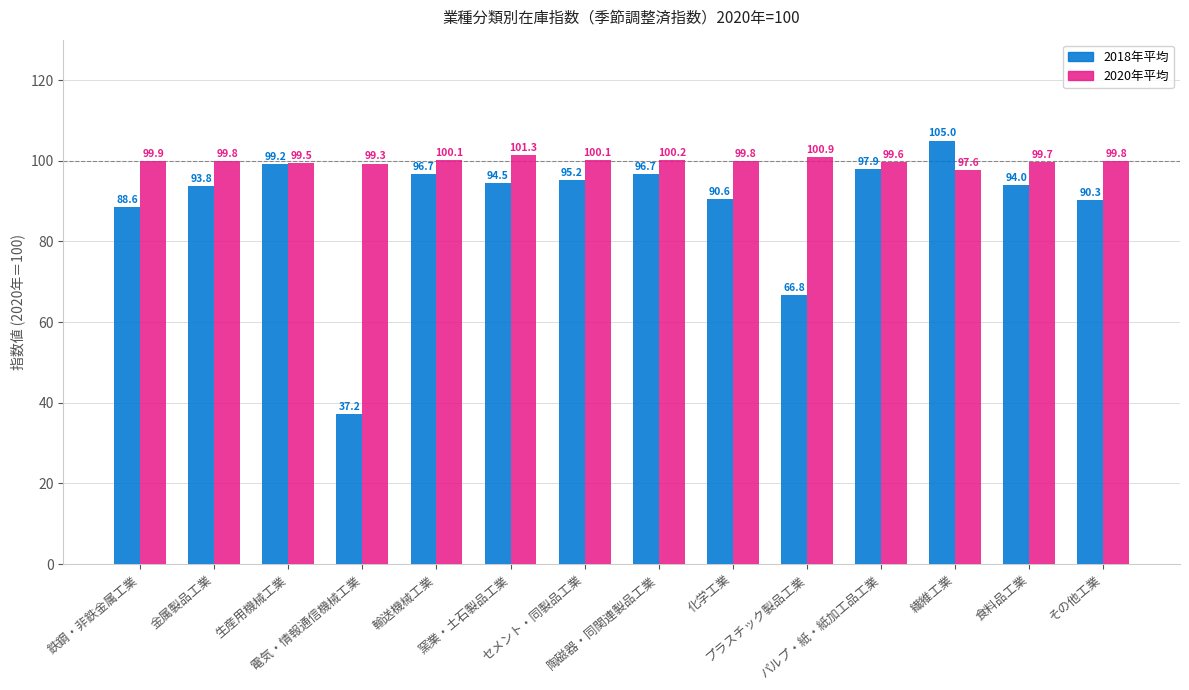

The 2020年平均 series shows 99.3 at 電気・情報通信機械工業. True or false?

True